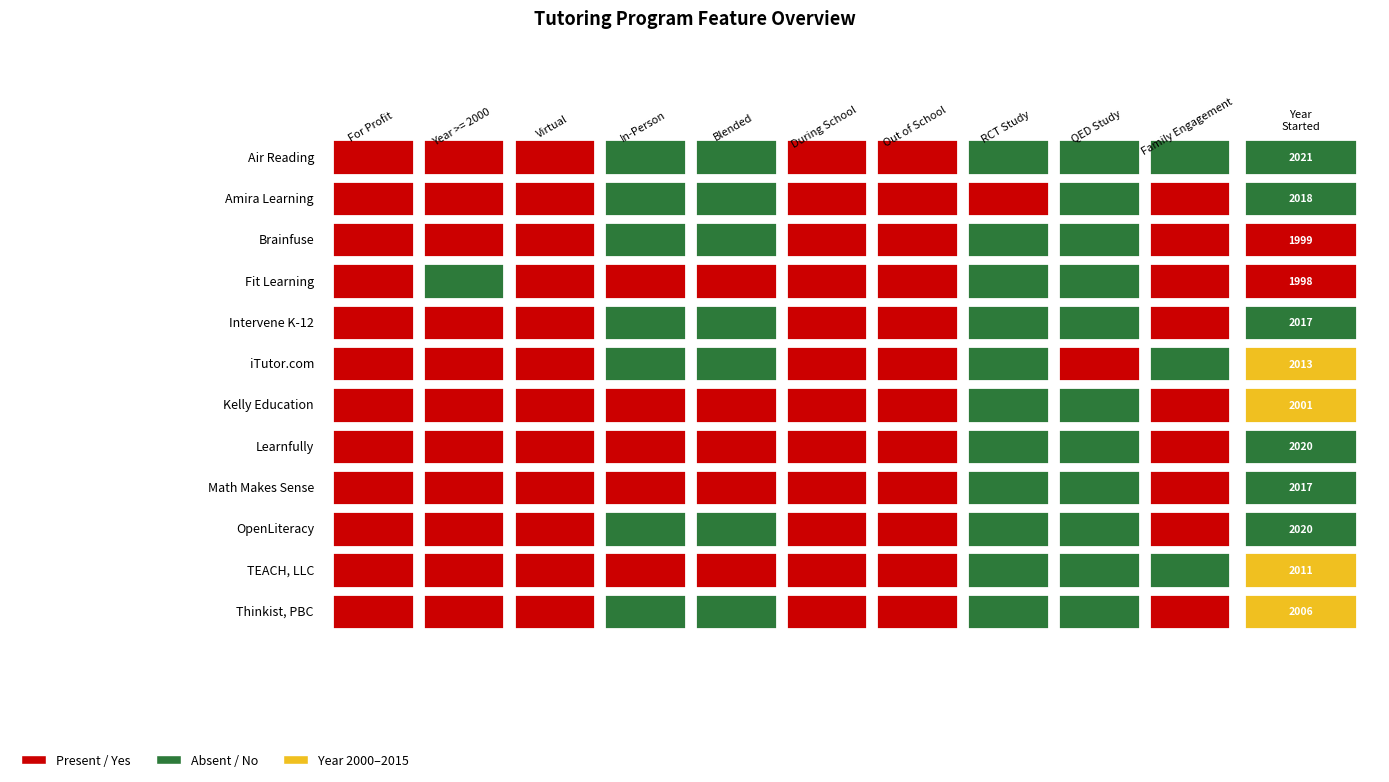

The chart shows a value of 2020 at 7. True or false?

True